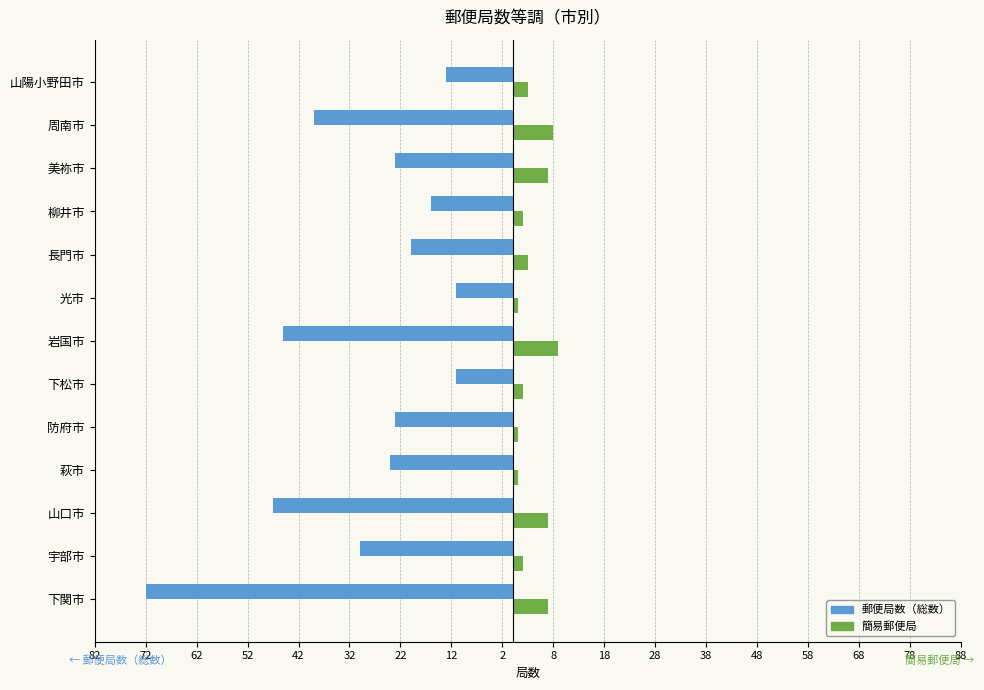

What are all the series names shown in the legend?

郵便局数（総数）, 簡易郵便局